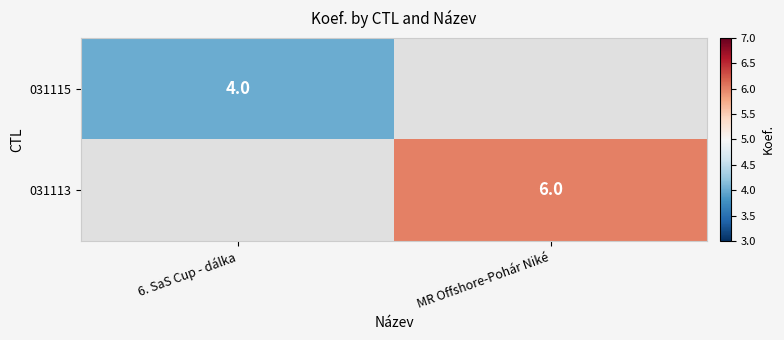

True or false: 031115 has a value of 2 at 6. SaS Cup - dálka.

False